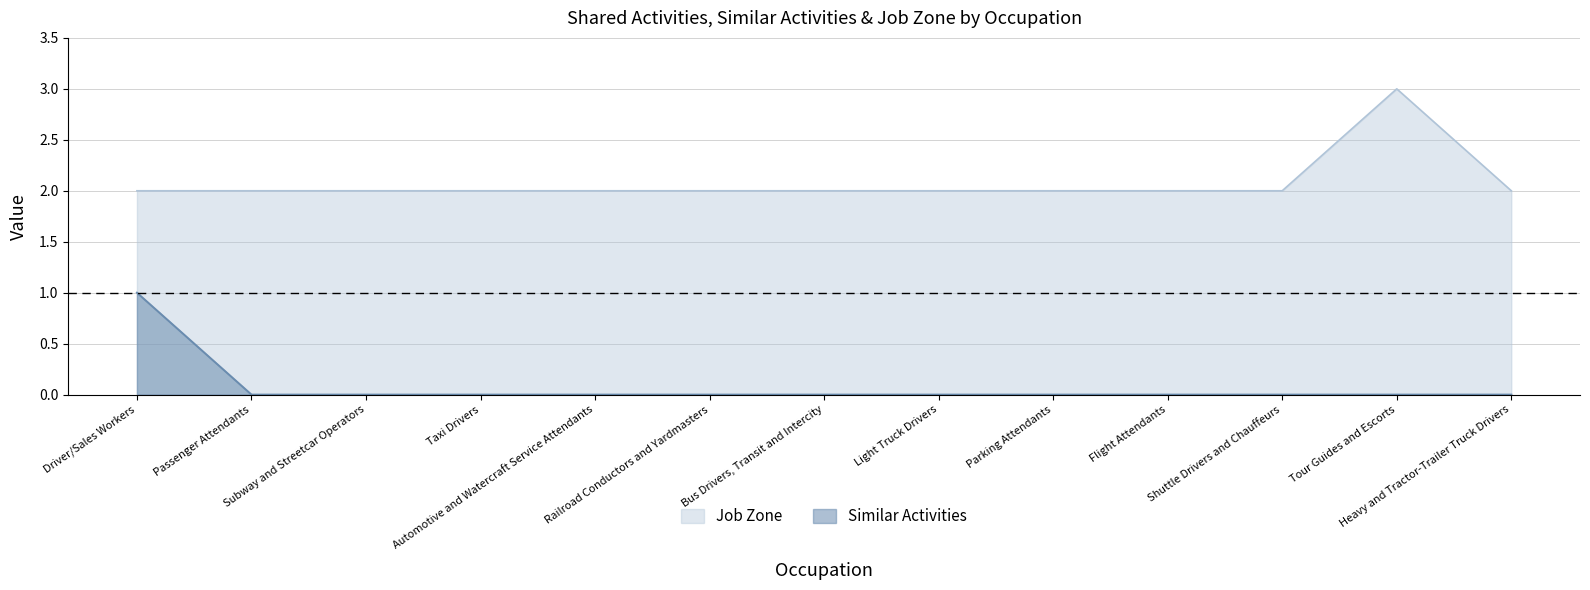

Reading left to right, list all the values displayed in this chart.

Similar Activities: 1	0	0	0	0	0	0	0	0	0	0	0	0
Job Zone: 2	2	2	2	2	2	2	2	2	2	2	3	2